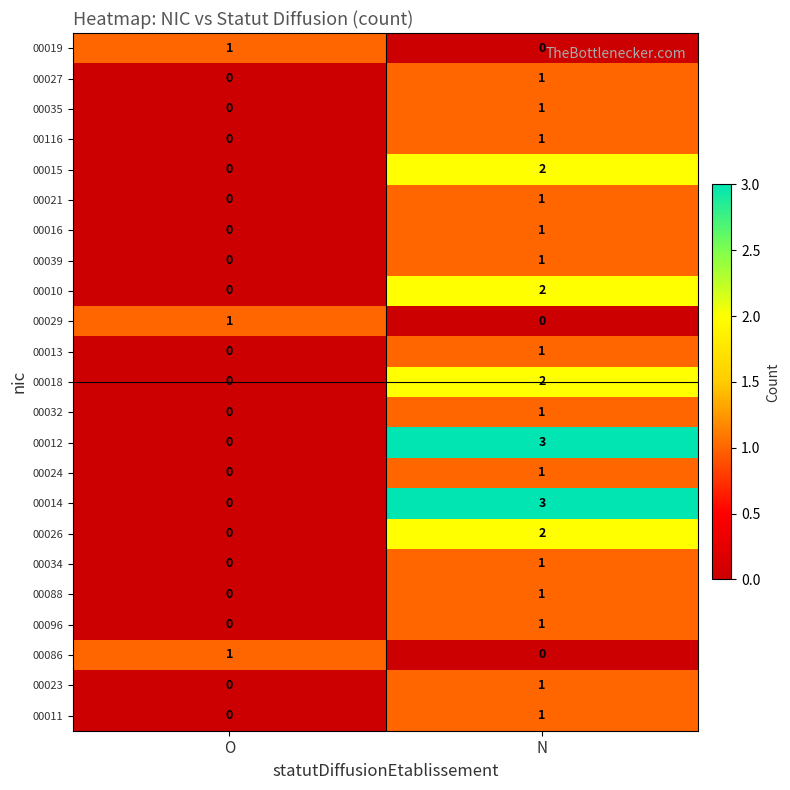

What is the maximum value shown in the chart?

3